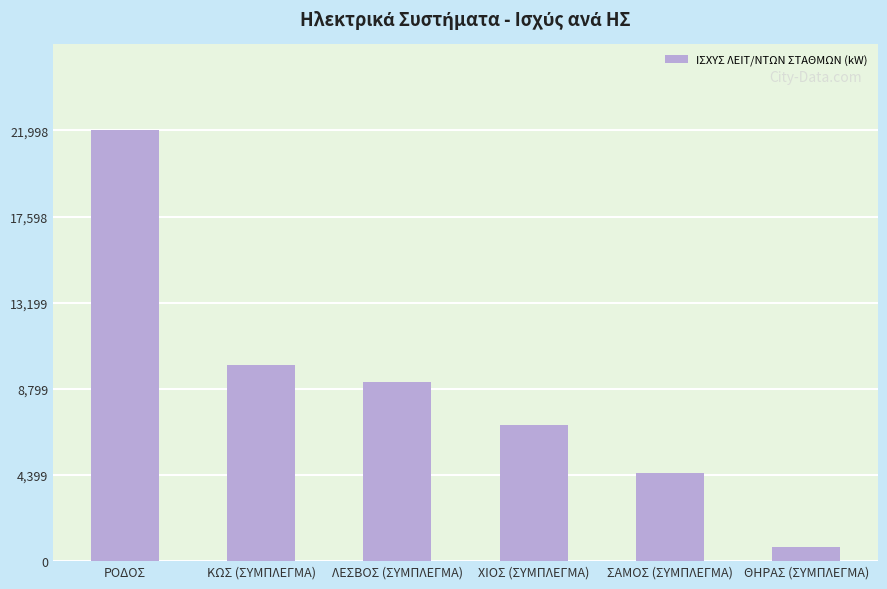

Is it true that the value at ΣΑΜΟΣ (ΣΥΜΠΛΕΓΜΑ) is 2732.5?

False